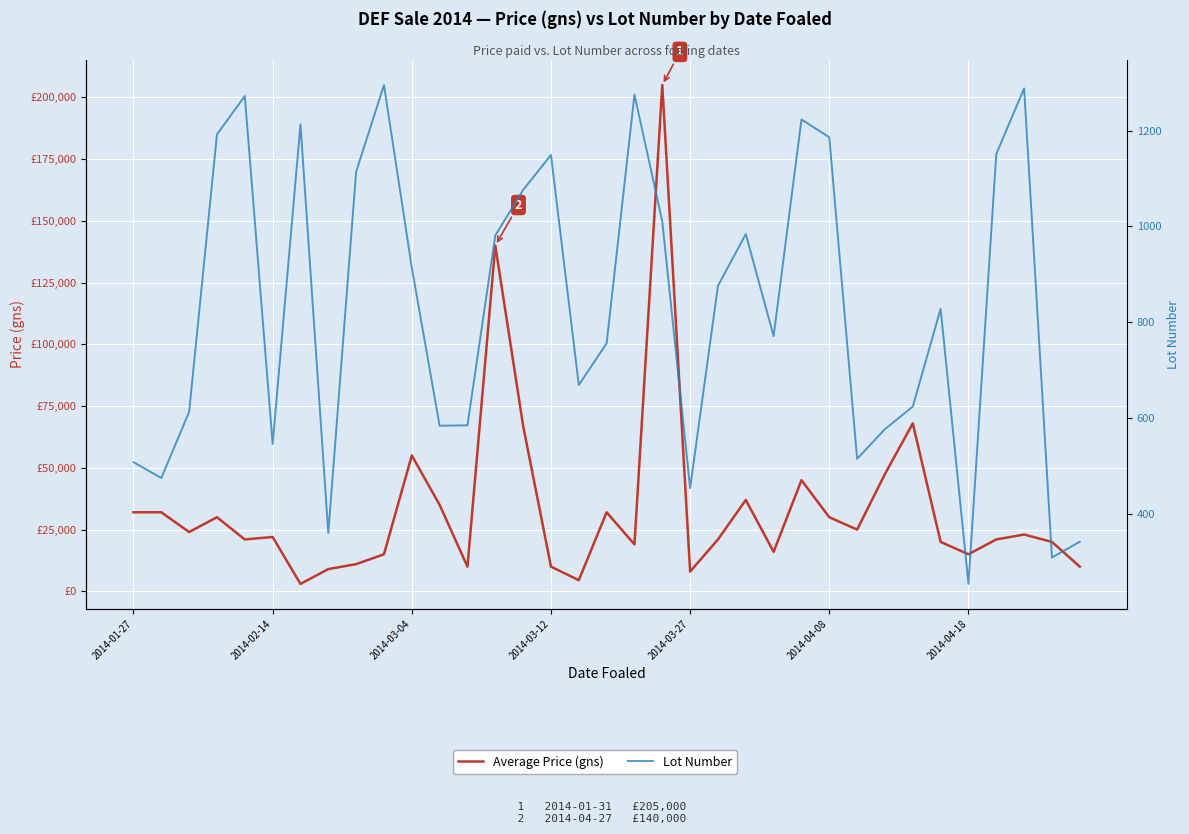

At 34, list the series in order from smallest to largest.

Lot Number, Average Price (gns)